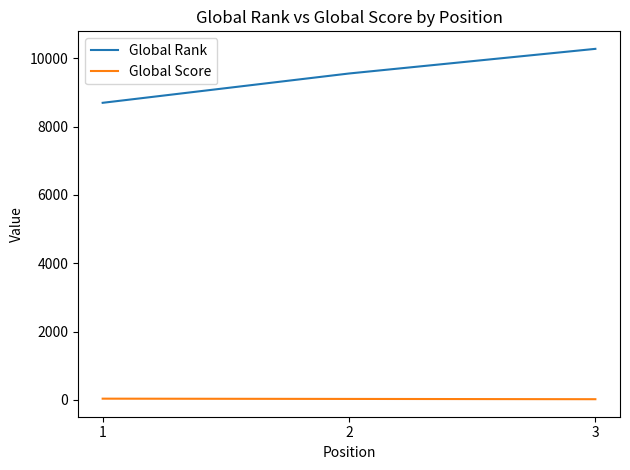

At which category is the sum across all series the highest?

3